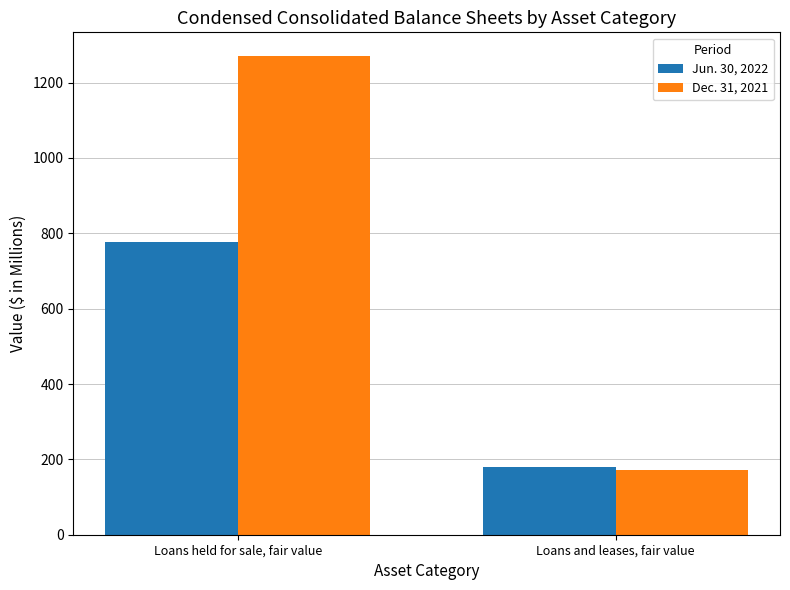

How many bars are there in each group?

2